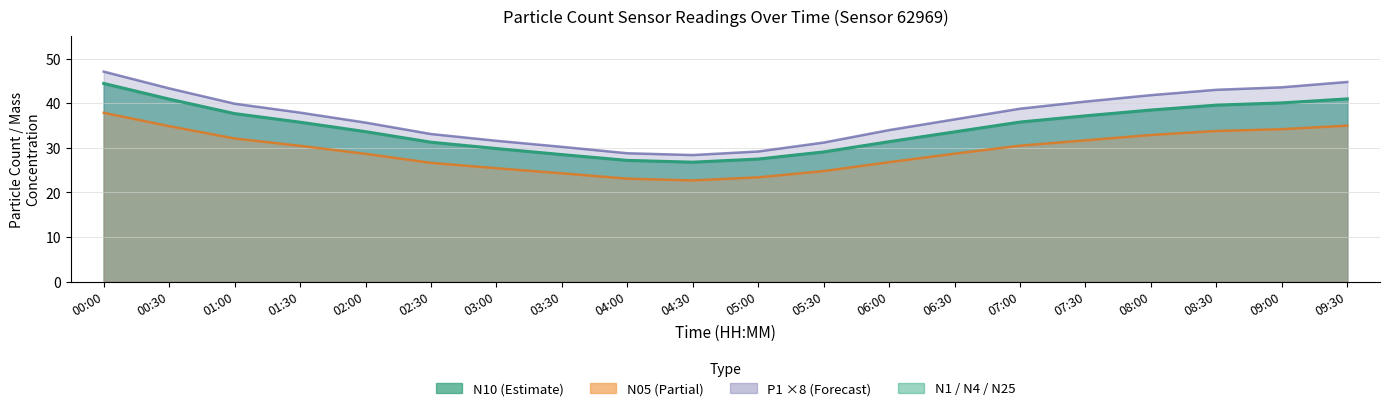

What is the sum of the N25 values at 06:00 and 02:30?

53.5